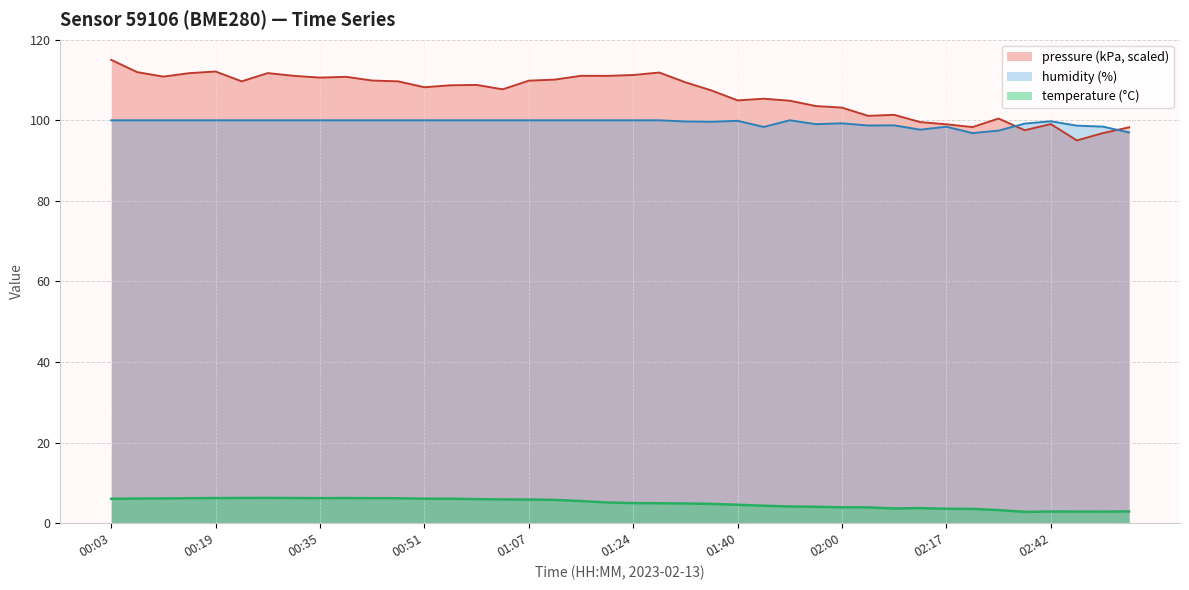

Rank the series by their maximum value, from highest to lowest.

pressure (kPa, scaled), humidity (%), temperature (°C)